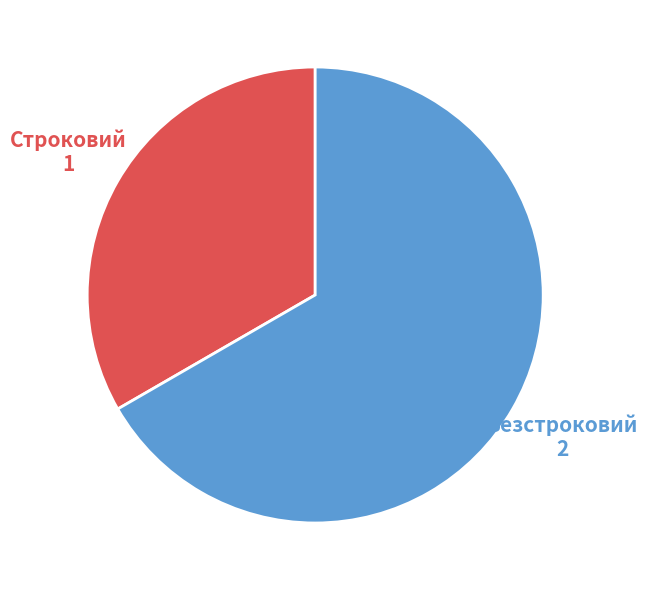

How many slices are in this pie chart?

2